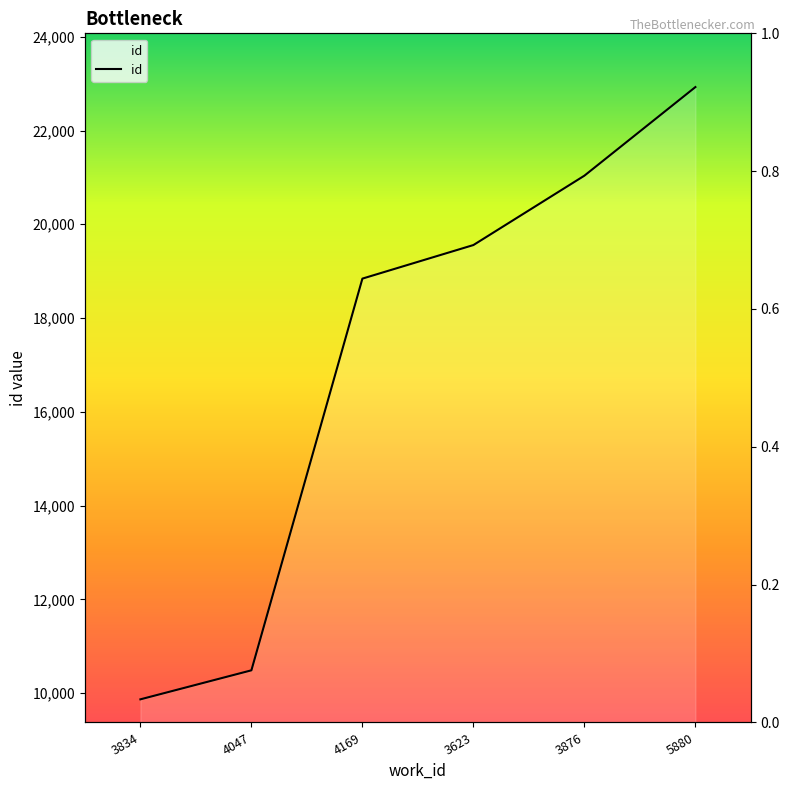

What is the change in value from 3876 to 5880?

+1890